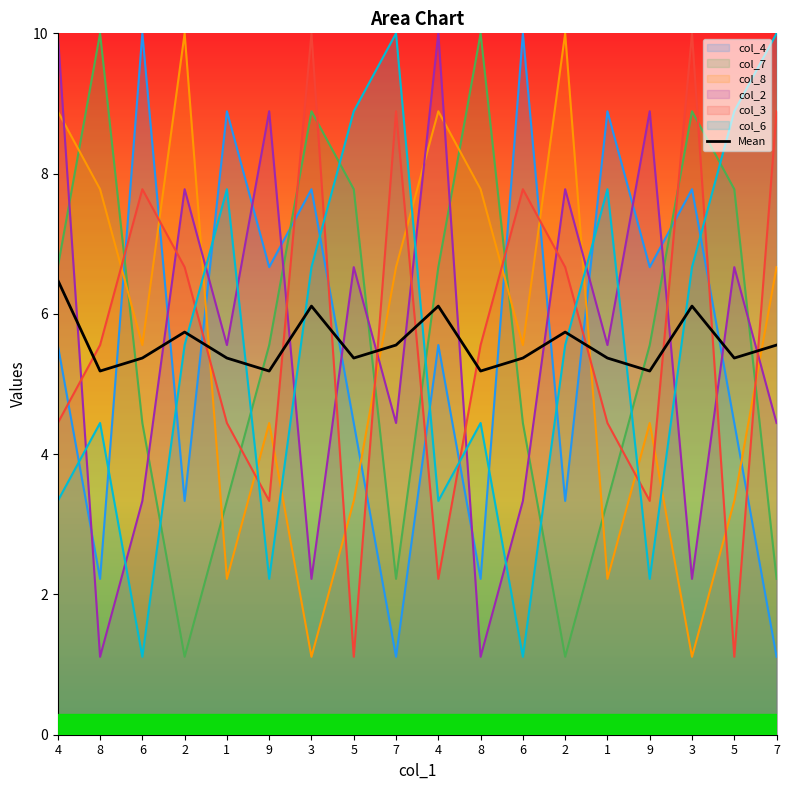

At which label is the value closest to 5?

8